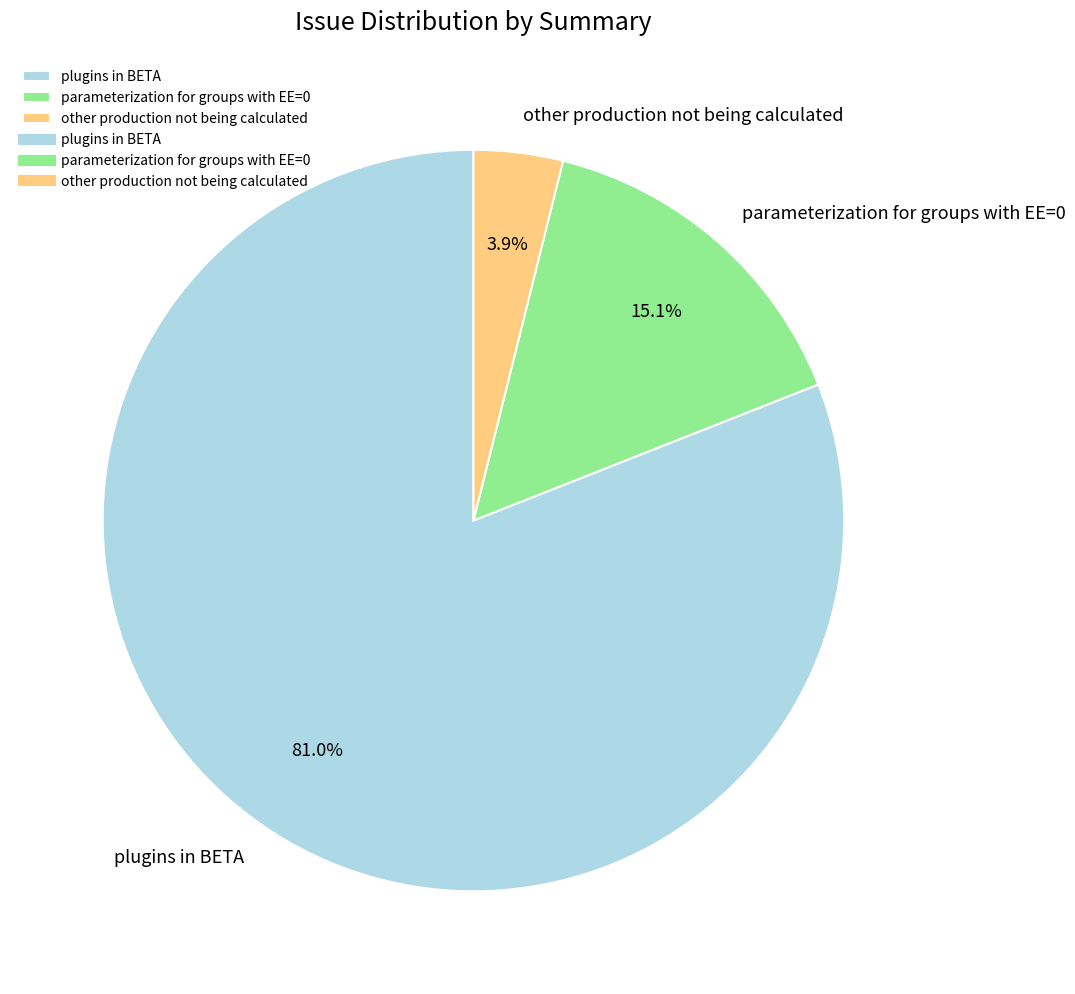

What is the largest slice in the pie chart?

plugins in BETA